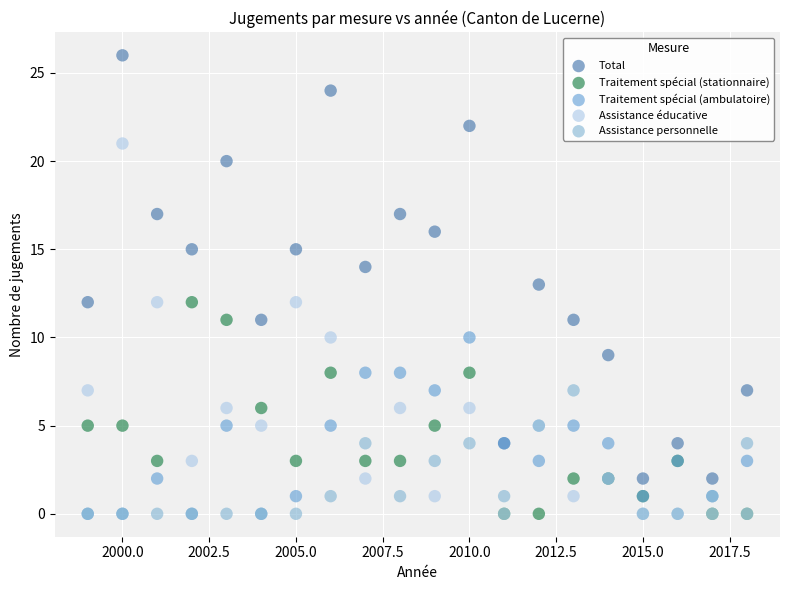

Which series has the largest Y range (max minus min)?

Total